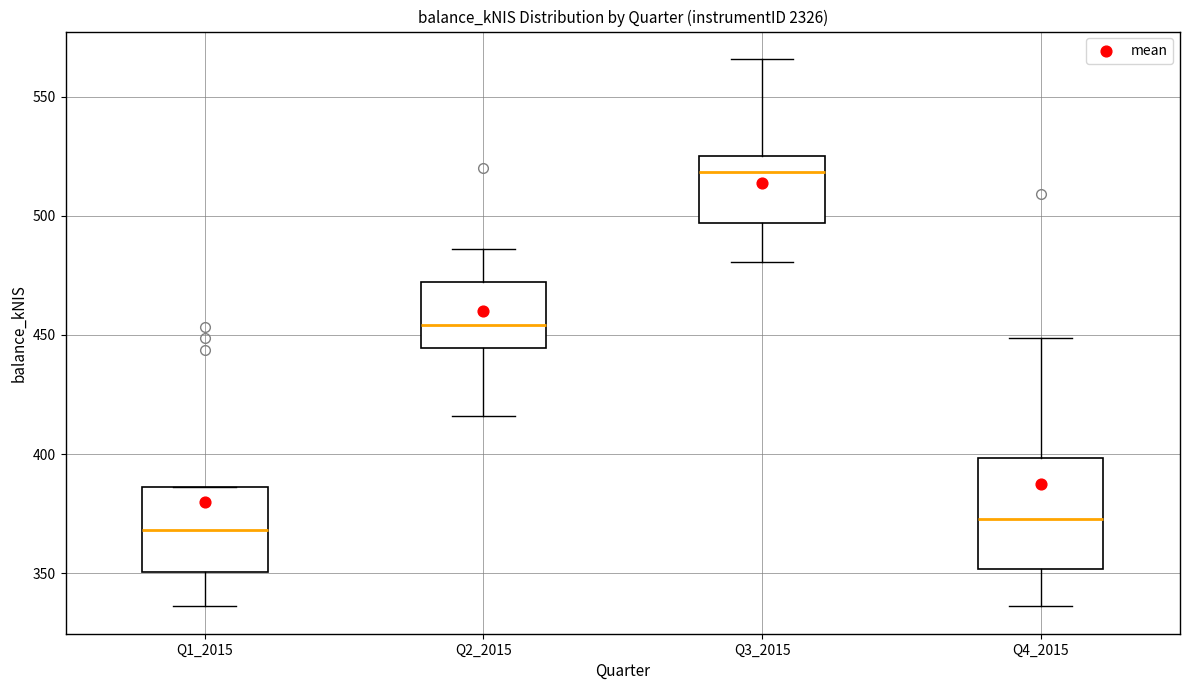

Reading left to right, transcribe this box plot: for each box, give where its median line is, the range the box spans, and where its two whiskers end, as read against the y-axis. The values are not printed on the chart, so give them approximately, as read against the axis.

Q1_2015: median 370, box 350 to 385, whiskers 335 to 385
Q2_2015: median 455, box 445 to 470, whiskers 415 to 485
Q3_2015: median 520, box 495 to 525, whiskers 480 to 565
Q4_2015: median 375, box 350 to 400, whiskers 335 to 450